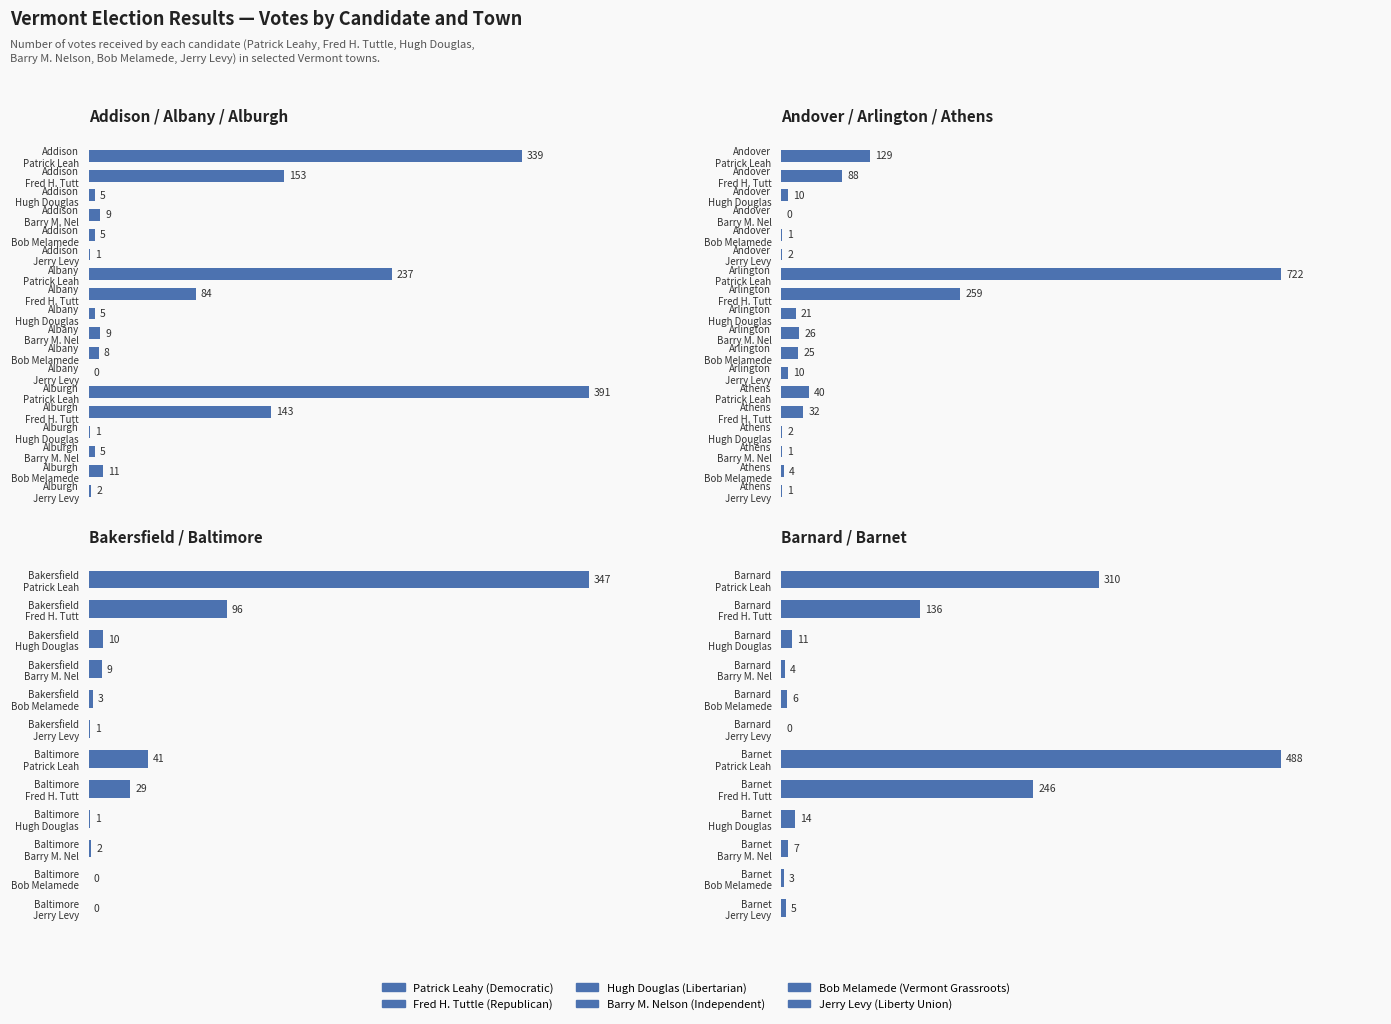

Is it true that the value at Barnard Fred H. Tutt is 136?

True